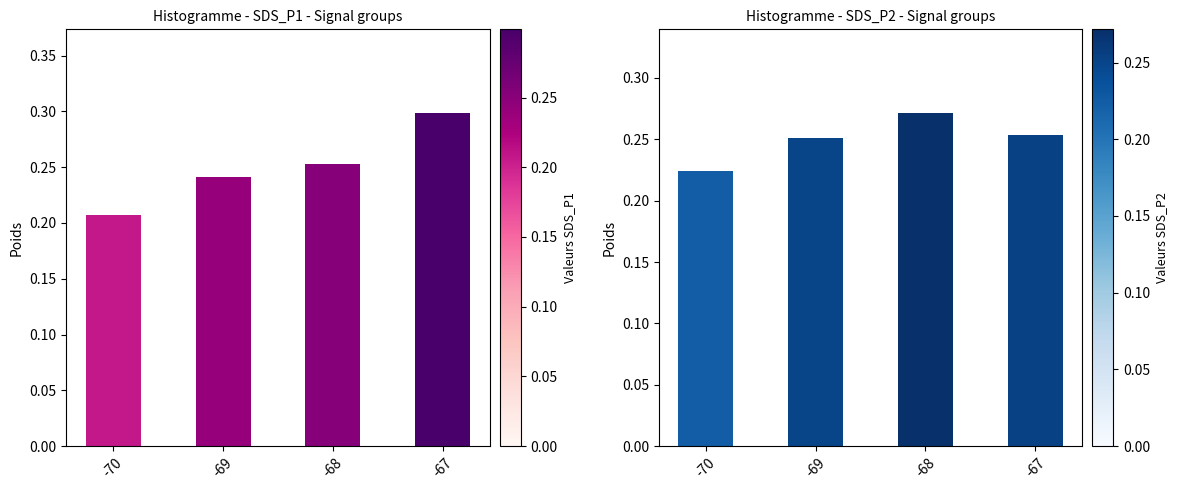

What is the average value of the SDS_P1 series?

0.2